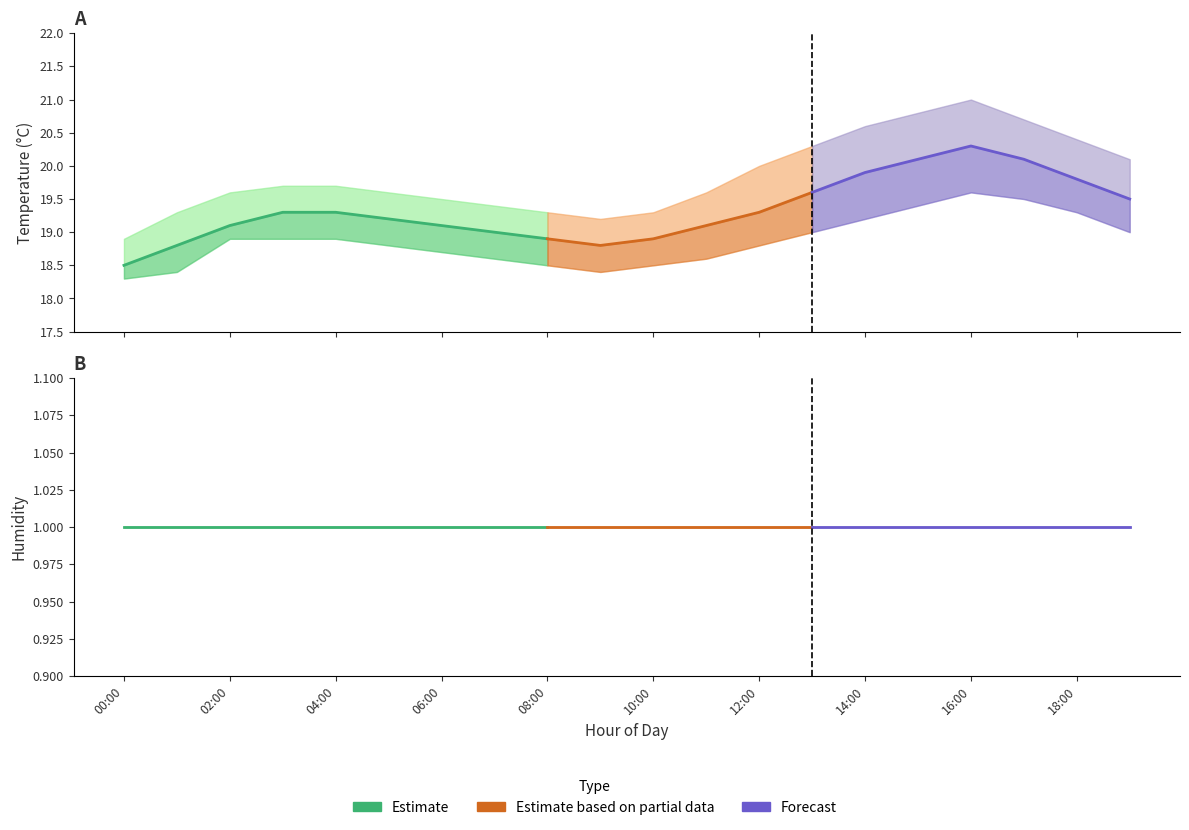

What is the minimum value shown in the chart?

1.0